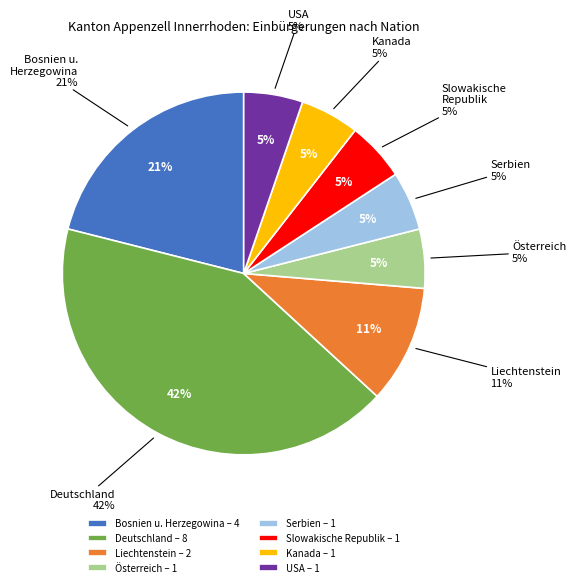

Rank the categories by value from highest to lowest.

Deutschland, Bosnien u.
Herzegowina, Liechtenstein, Österreich, Serbien, Slowakische
Republik, Kanada, USA